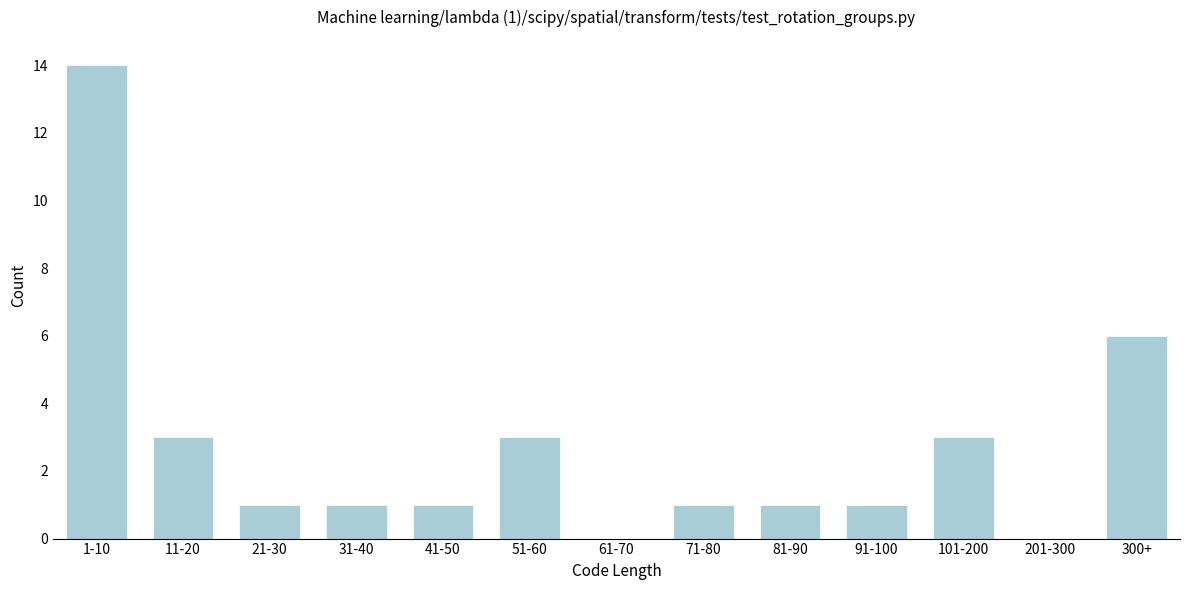

Reading left to right, what are all the values shown in this chart?

1-10=14	11-20=3	21-30=1	31-40=1	41-50=1	51-60=3	61-70=0	71-80=1	81-90=1	91-100=1	101-200=3	201-300=0	300+=6